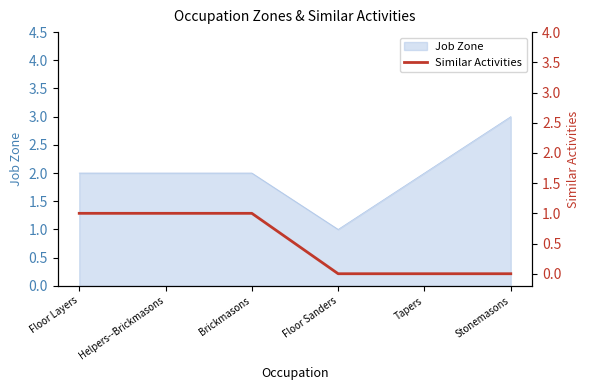

How many lines are shown in the chart?

1